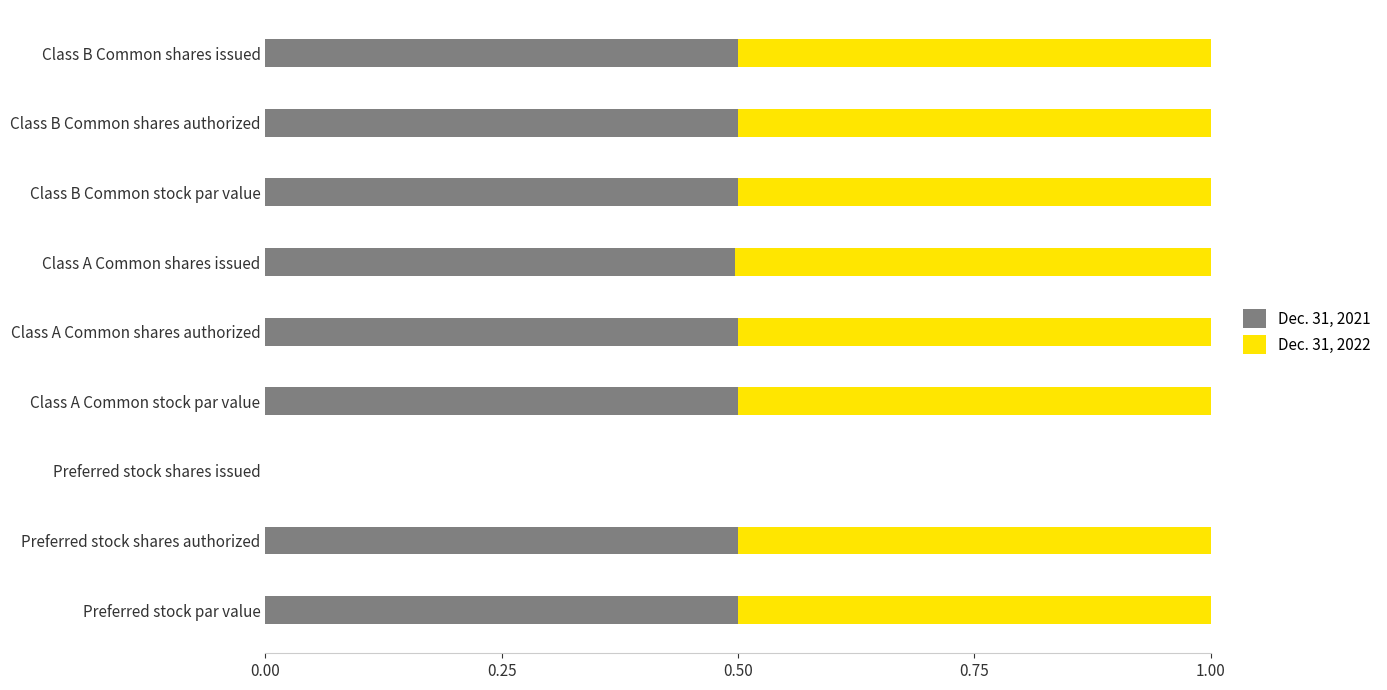

What is the sum of the Dec. 31, 2021 values at Class A Common shares authorized and Class B Common stock par value?

1.0